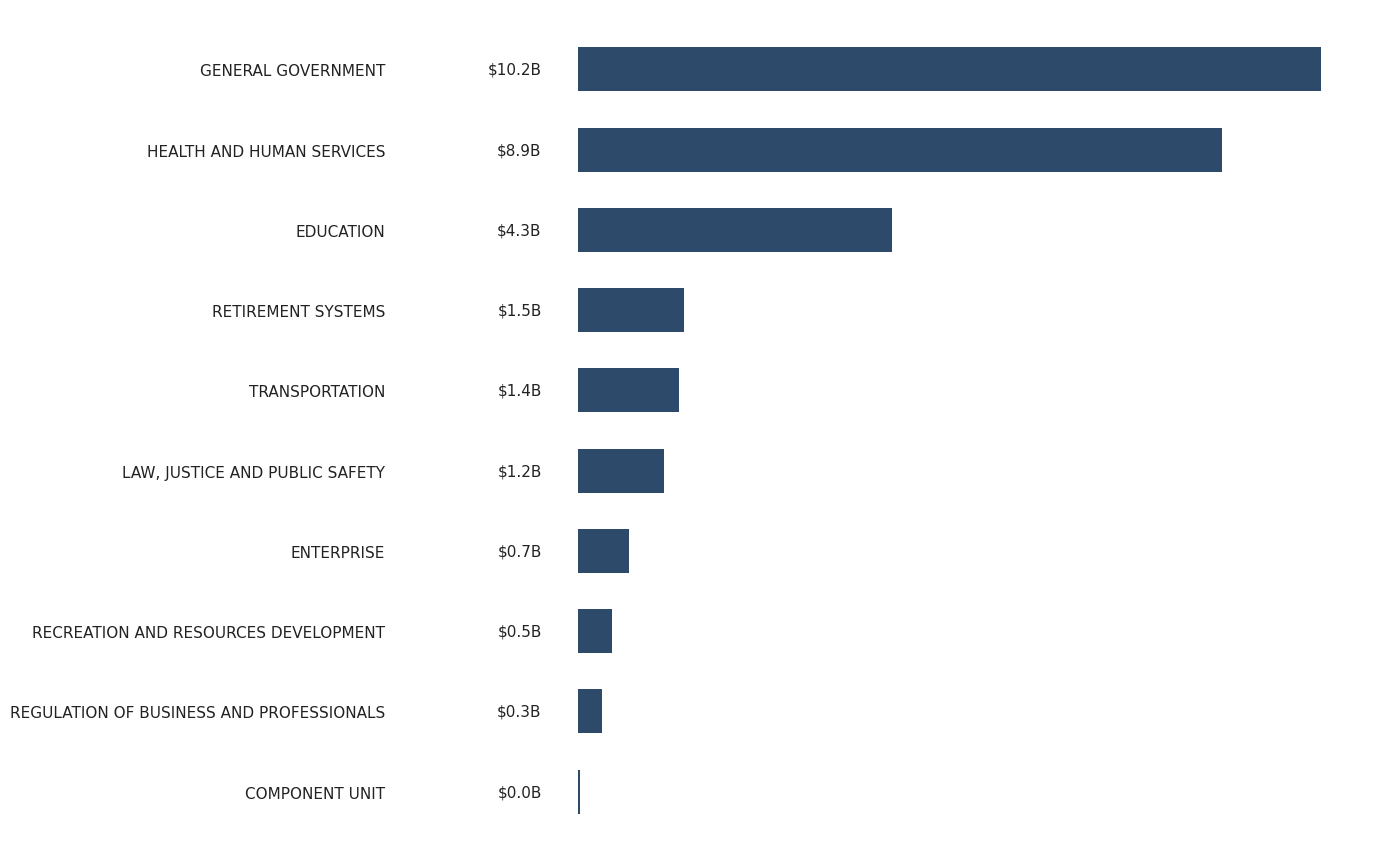

What is the minimum value shown in the chart?

28904027.4